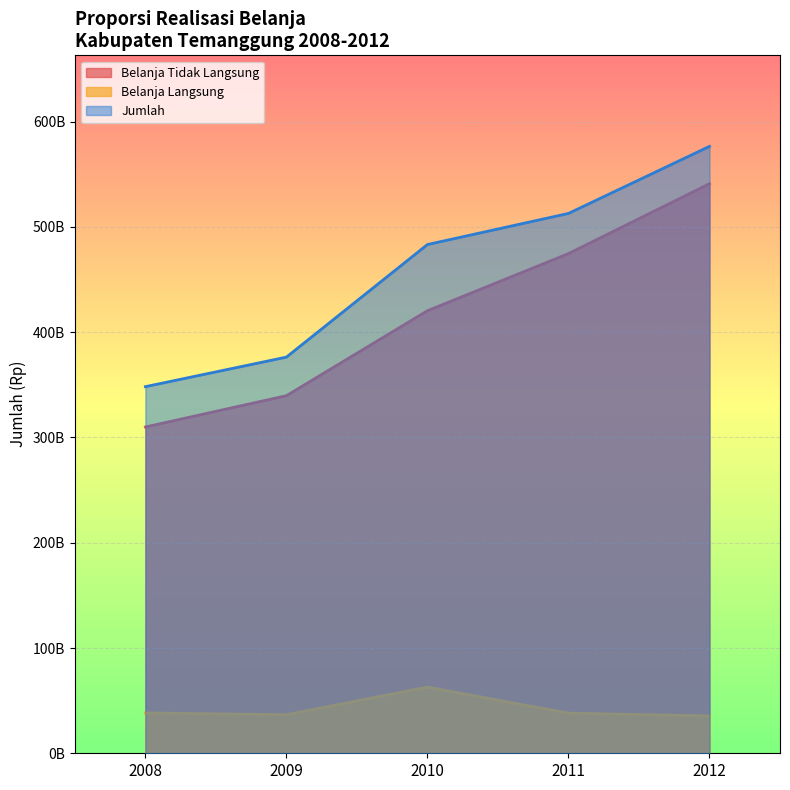

Reading left to right, transcribe all the data shown in this chart.

Belanja Tidak Langsung: 2008=309926055084	2009=339675023000	2010=420371009427	2011=474666829278	2012=540996735761
Belanja Langsung: 2008=38316992462	2009=36637913819	2010=62876066056	2011=38129026411	2012=35495947796
Jumlah: 2008=348243047546	2009=376312936819	2010=483247075483	2011=512795855689	2012=576492683557